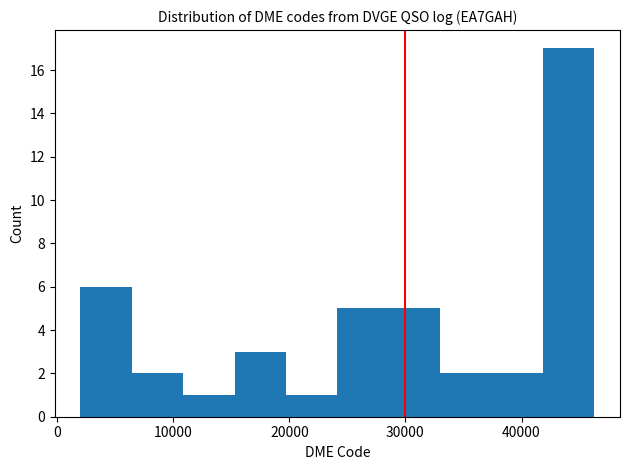

Reading left to right, list every bar in this chart as the range it spans on the x-axis followed by its height. Neither the bar edges nor the heights are printed on the chart, so give them approximately, as read against the axes.

2000 to 6000: 6
6000 to 11000: 2
11000 to 15000: 1
15000 to 20000: 3
20000 to 24000: 1
24000 to 29000: 5
29000 to 33000: 5
33000 to 37000: 2
37000 to 42000: 2
42000 to 46000: 17